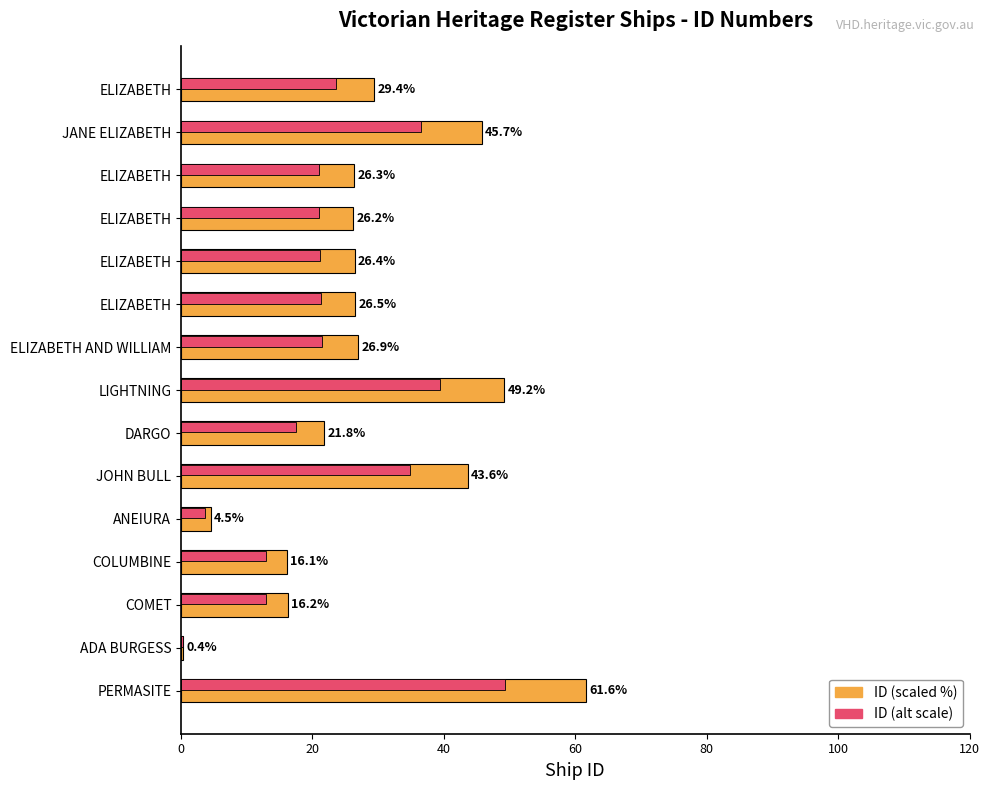

What is the average value of the ID (scaled %) series?

28.1